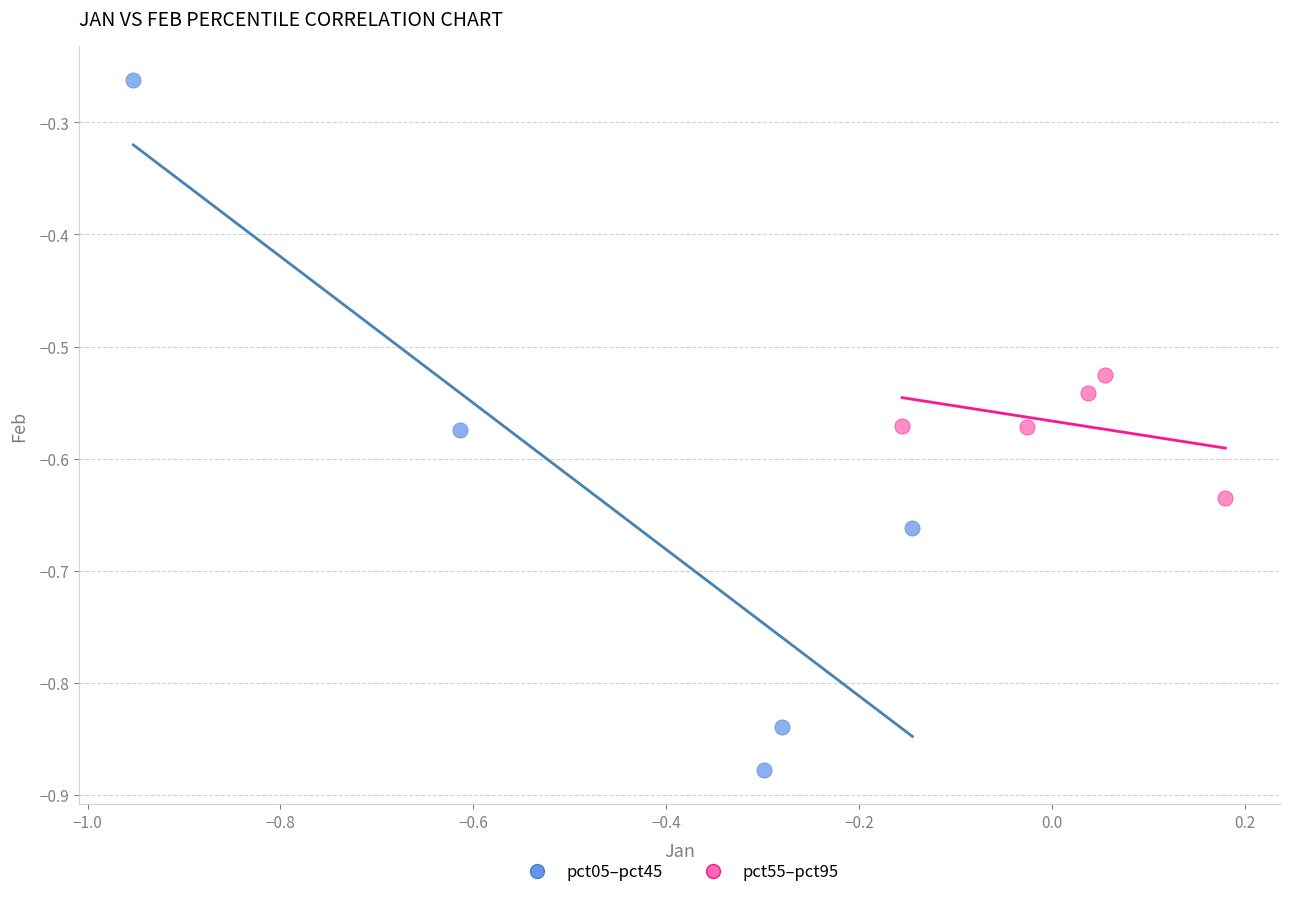

Which series has the widest spread of Y values?

pct05–pct45